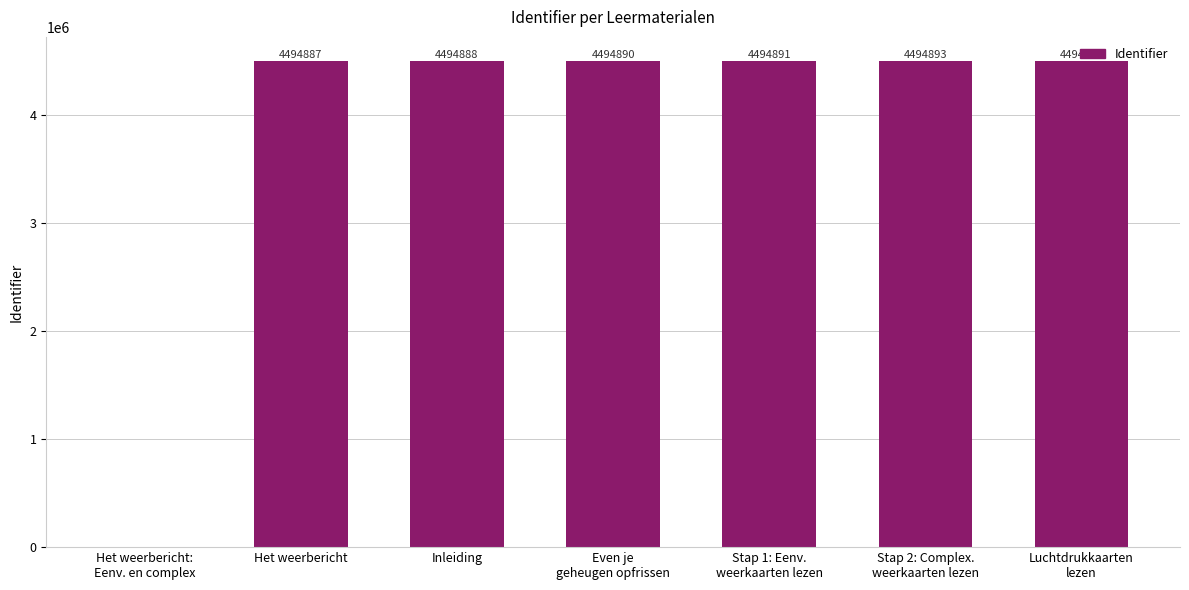

Is it true that the value at Het weerbericht is 4494887?

True